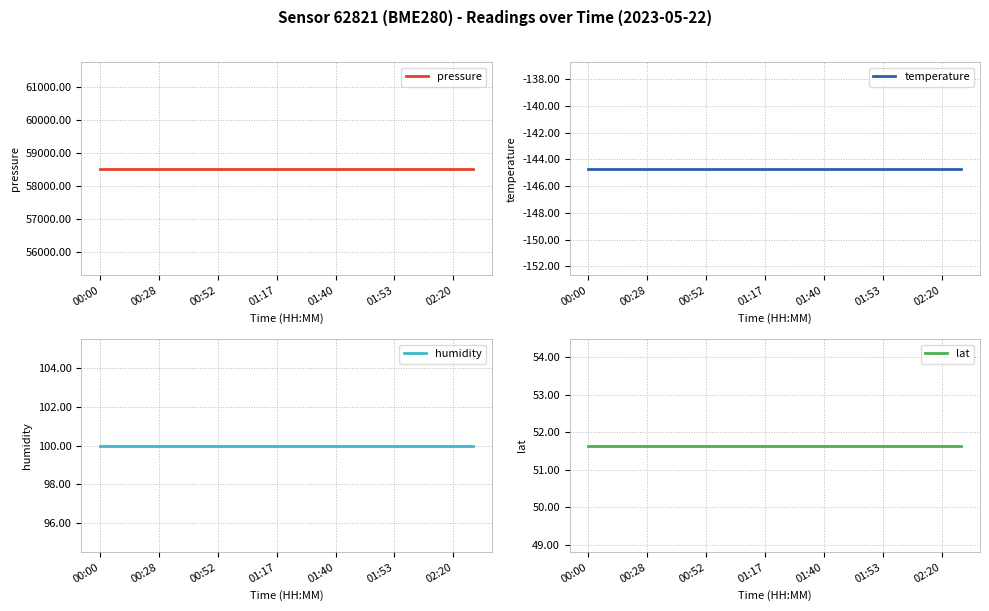

The value of humidity at 00:28 is 22.0. True or false?

False